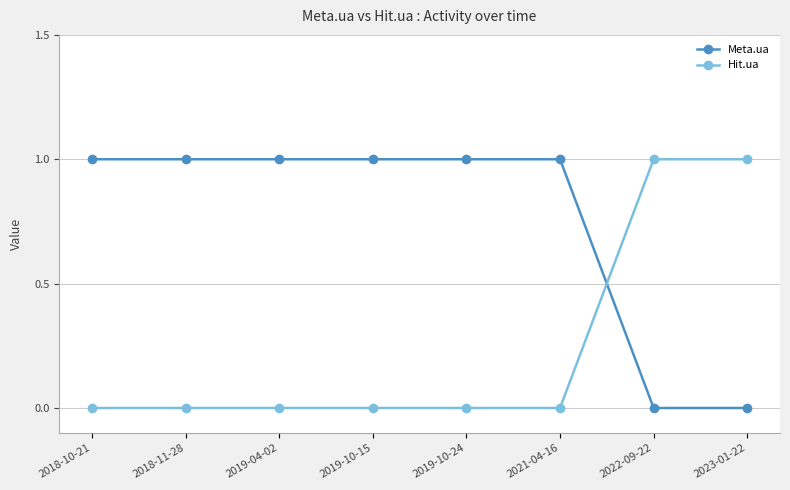

What is the label of the 2nd point from the left?

2018-11-28